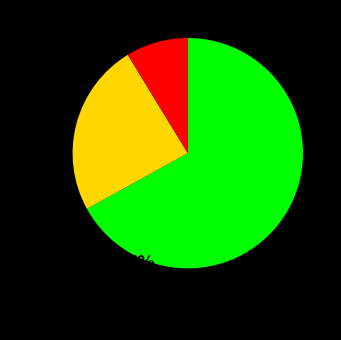

How many slices are in this pie chart?

3